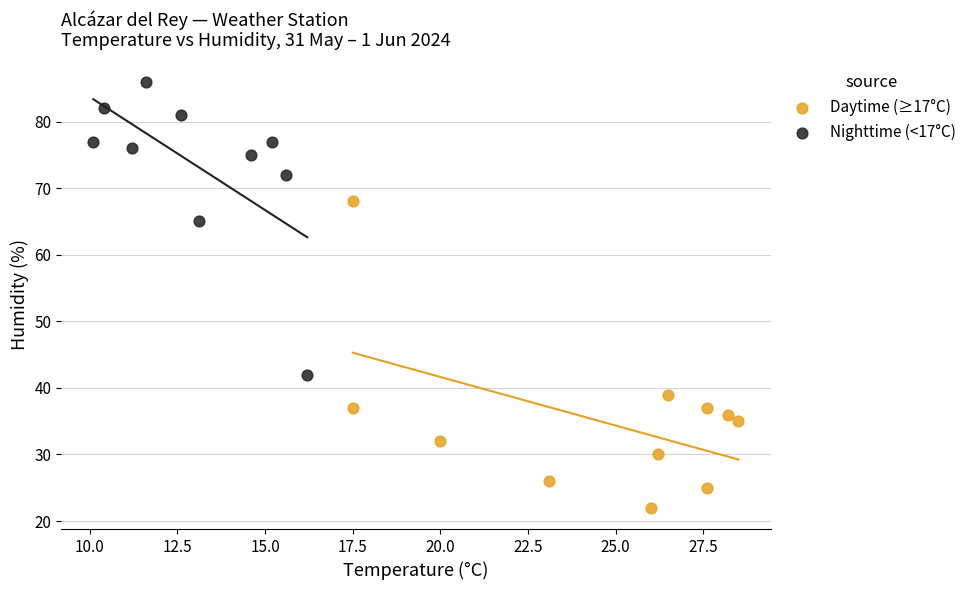

Which series contains the lowest Y value?

Daytime (≥17°C)